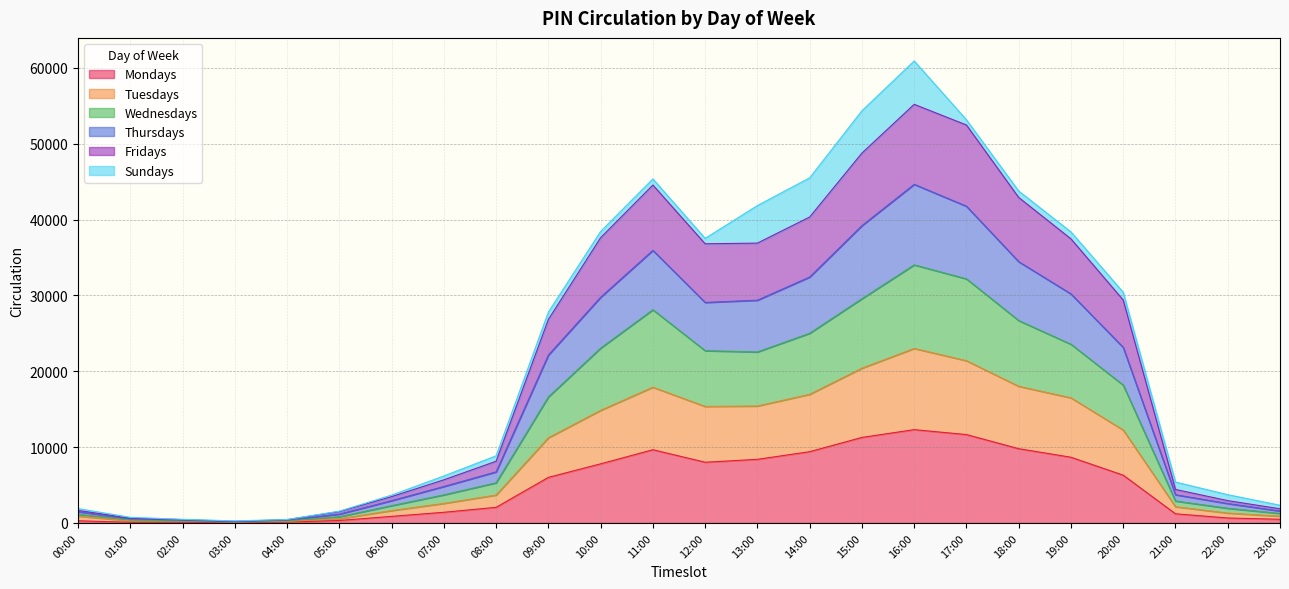

What is the total value across all series at 16:00?

60906